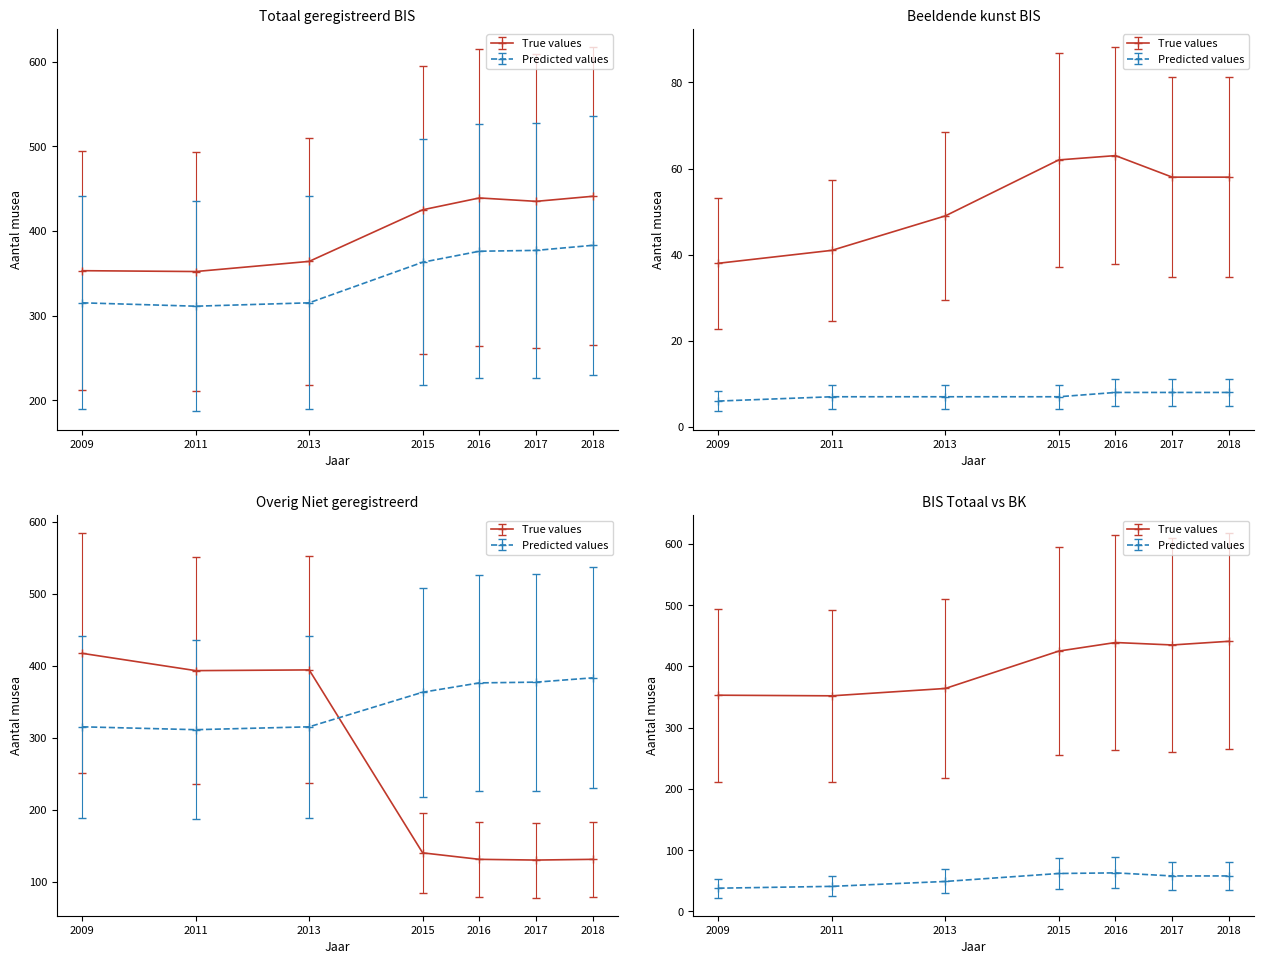

How many data points does each series have?

7